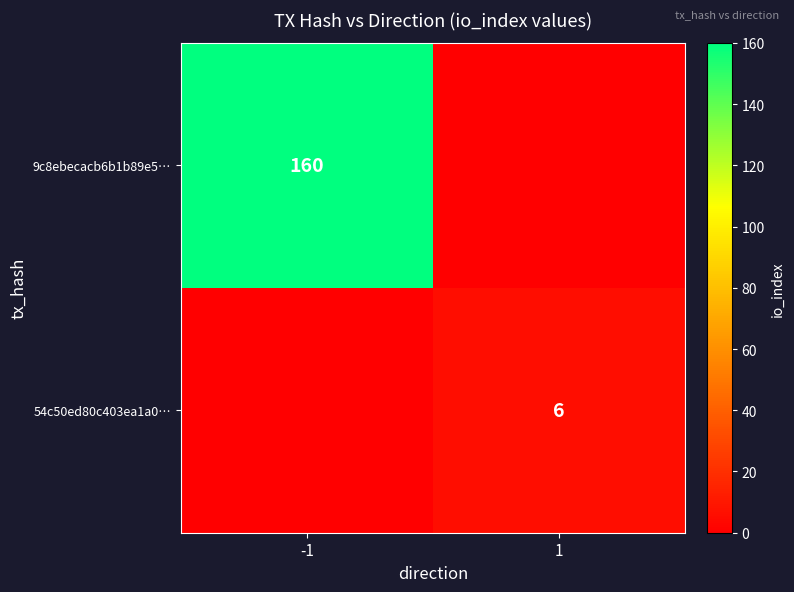

True or false: 54c50ed80c403ea1a0… has a value of 6 at 1.

True